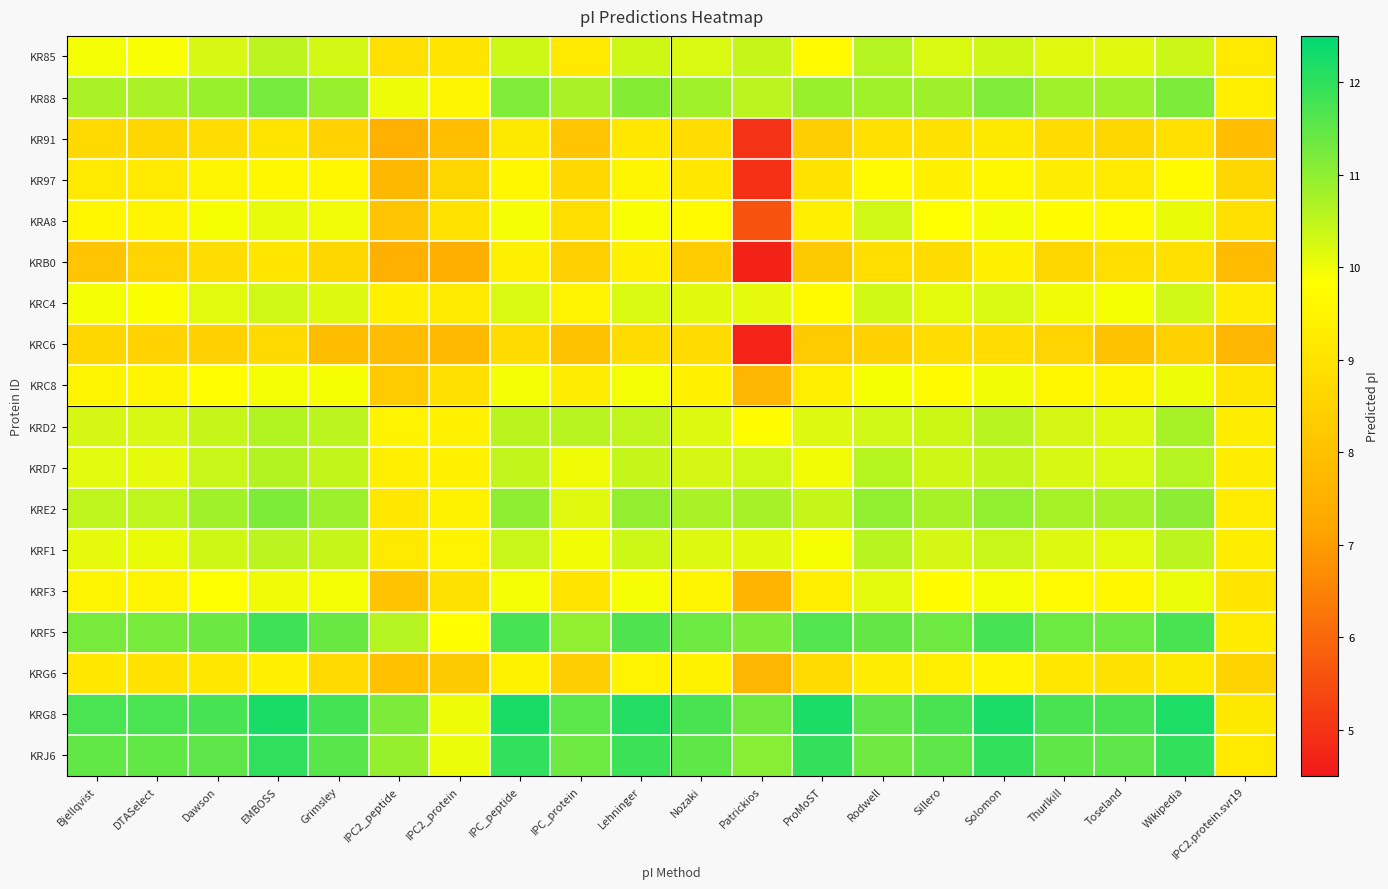

Which series has the largest total across all categories?

KRG8